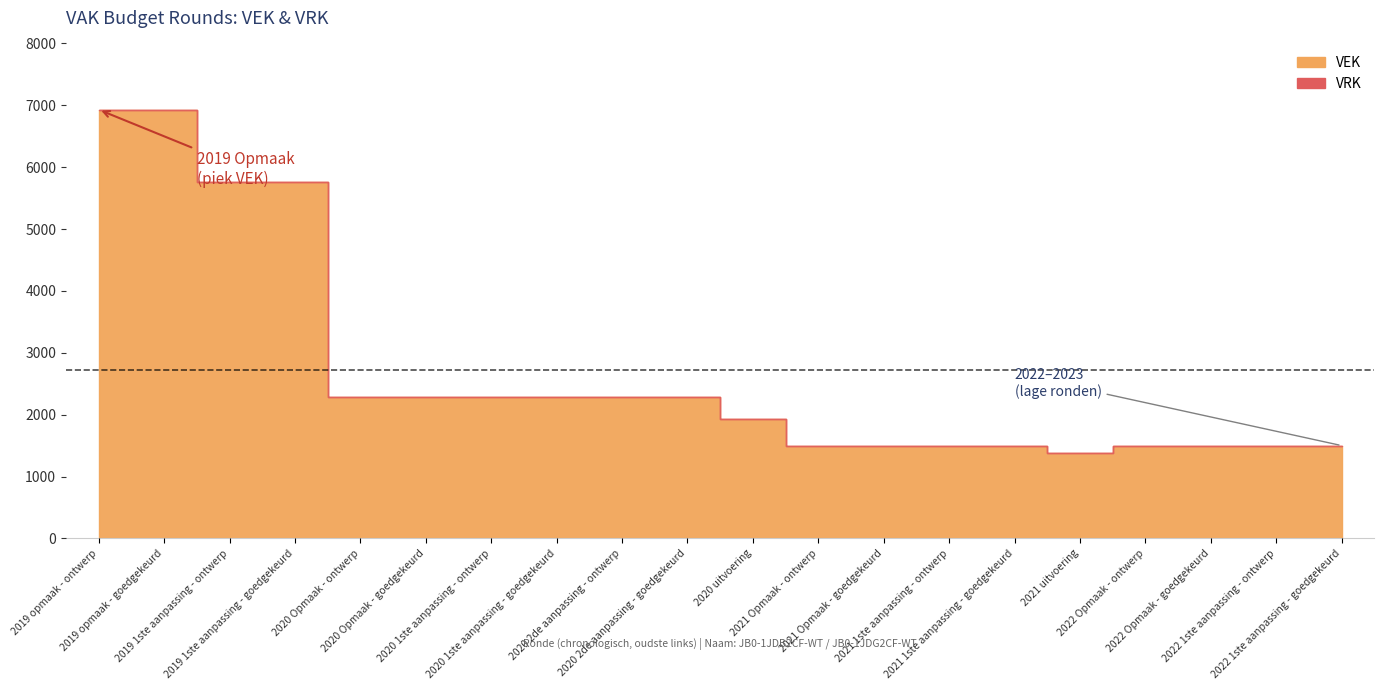

How many categories are shown in the chart?

20